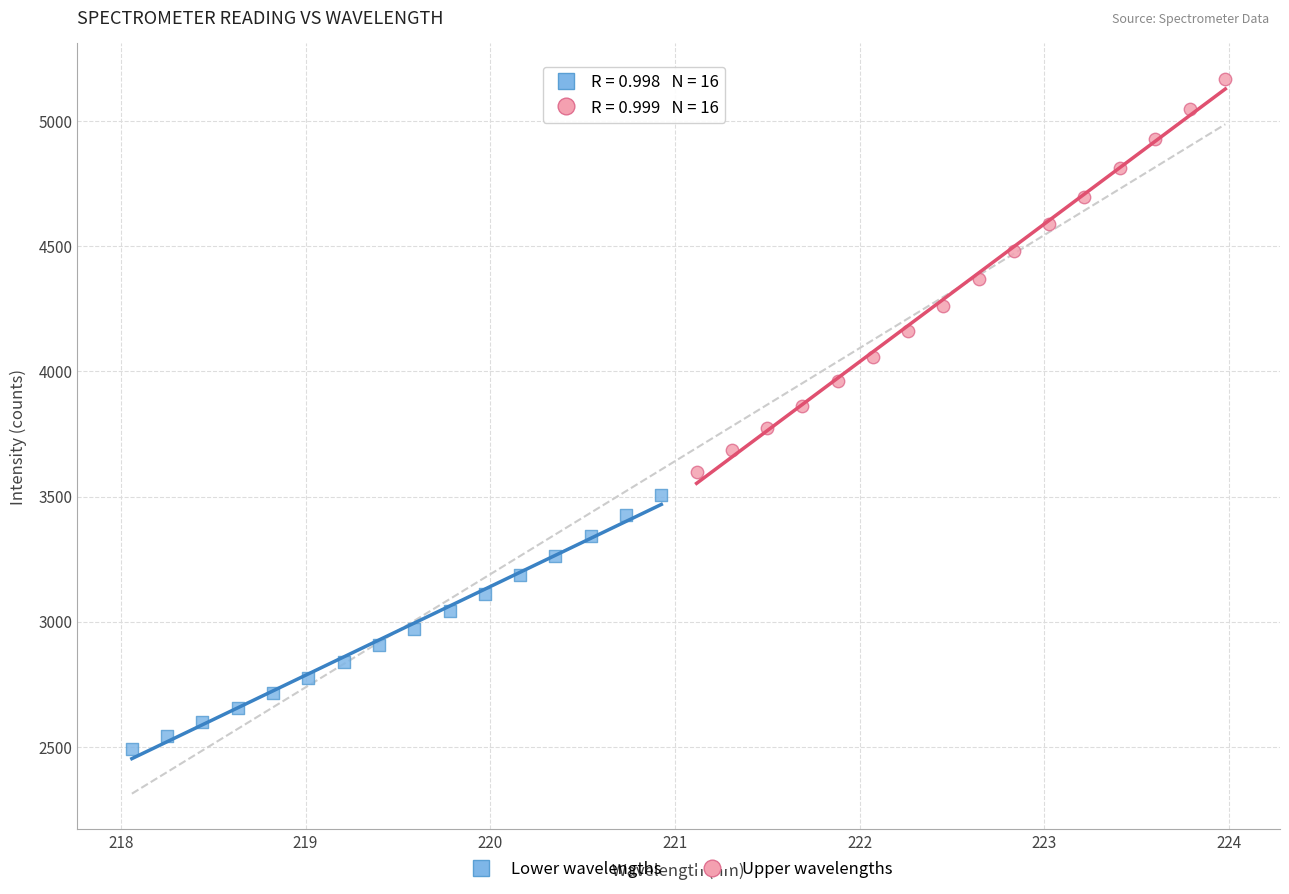

Which series reaches the maximum Y coordinate?

Upper wavelengths